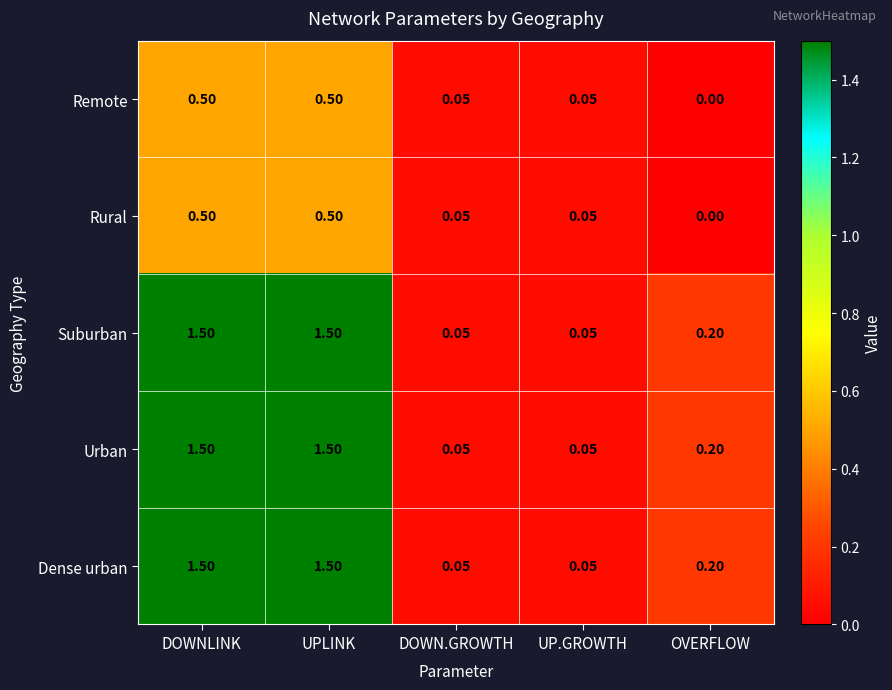

How many positive values does the Remote series have?

4